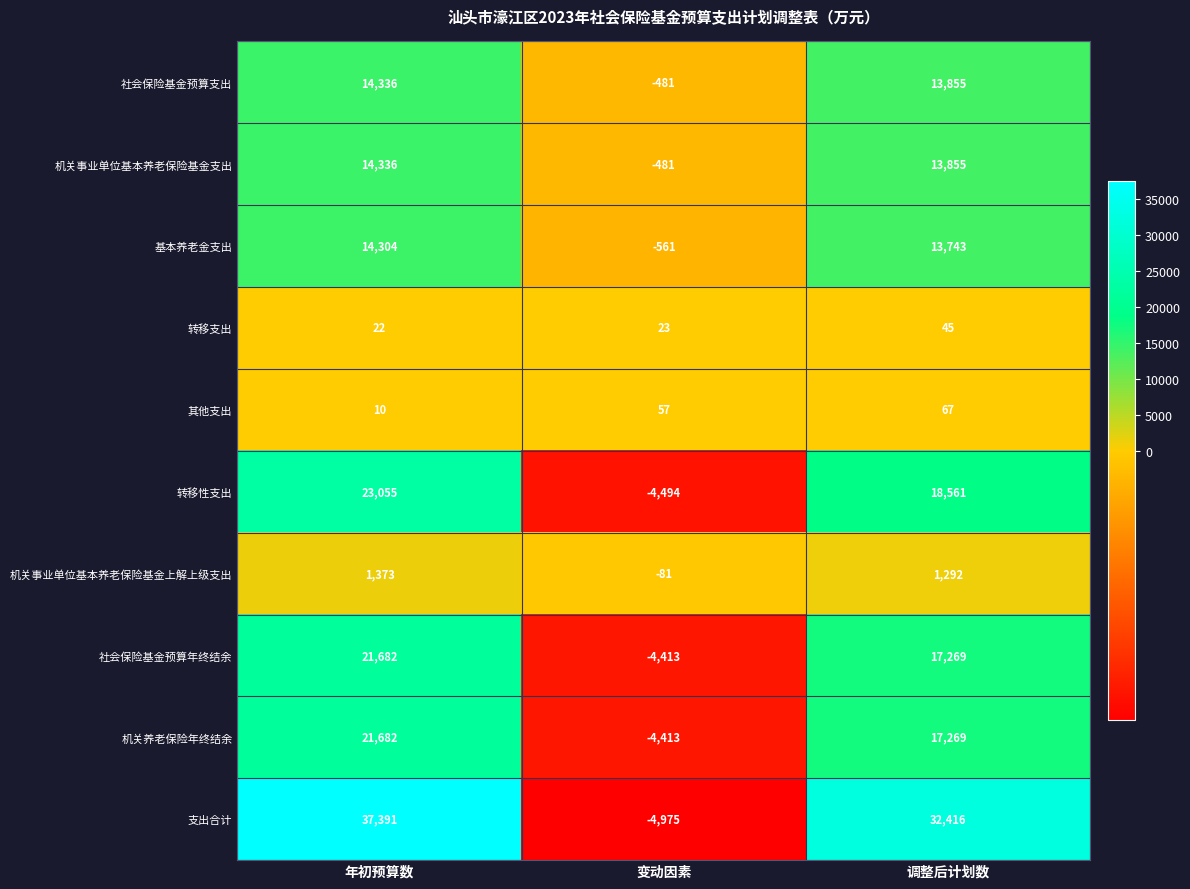

List the labels in order of 支出合计 value, largest first.

年初预算数, 调整后计划数, 变动因素